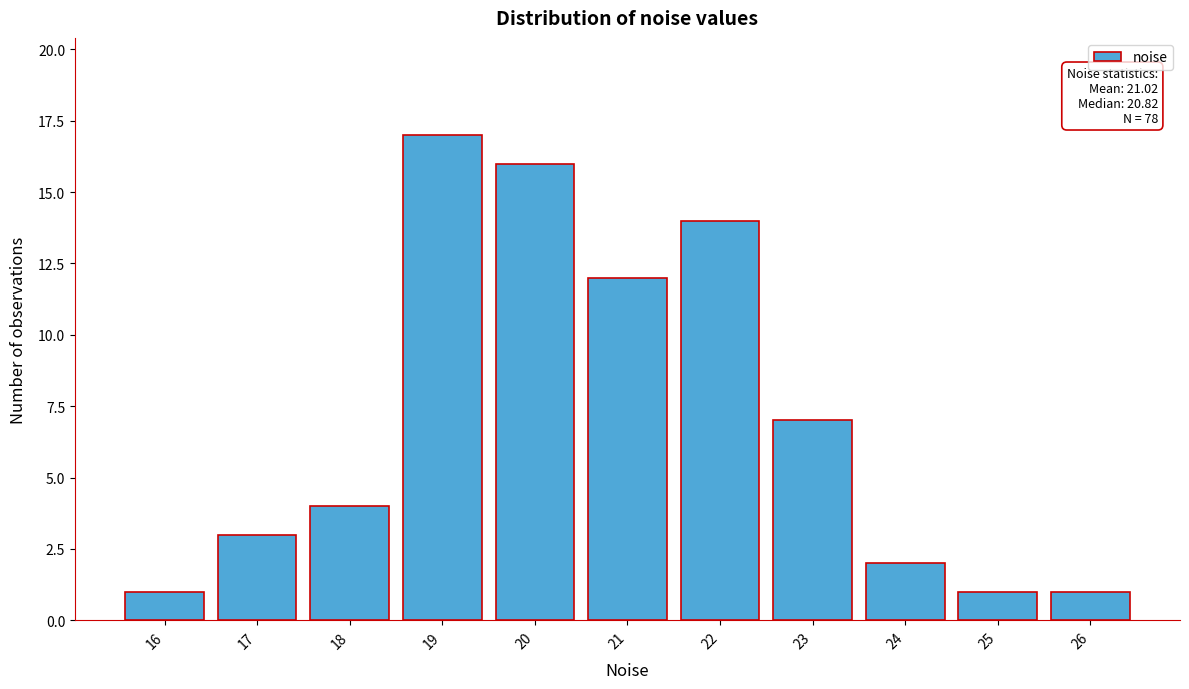

Reading left to right, list all the values displayed in this chart.

16=1	17=3	18=4	19=17	20=16	21=12	22=14	23=7	24=2	25=1	26=1